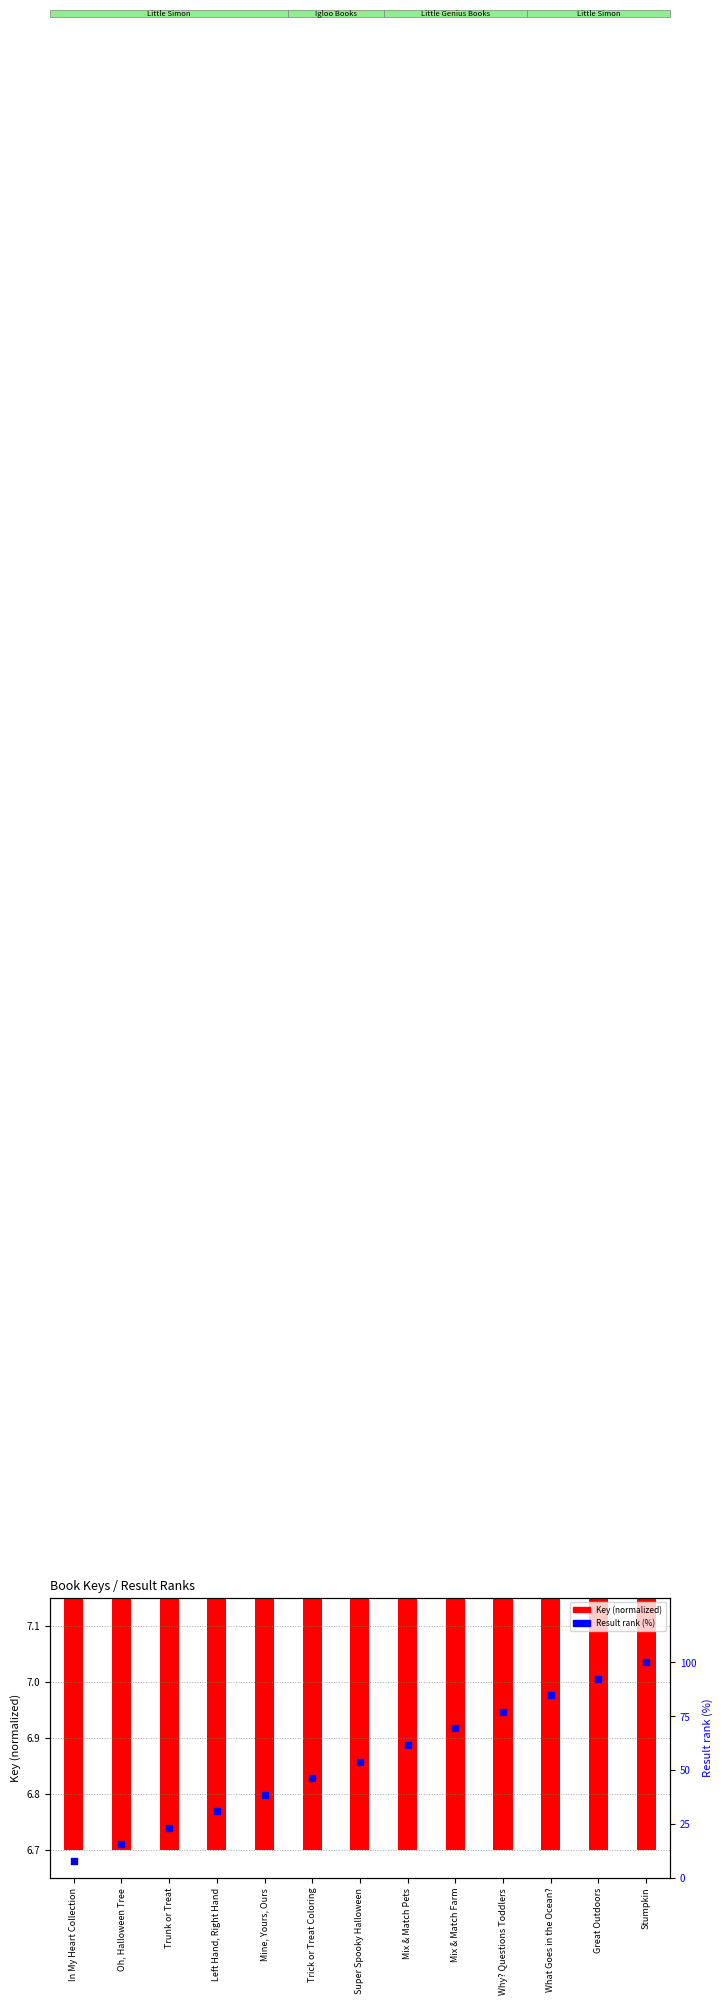

What is the total value across all series at Mix & Match Farm?

76.1